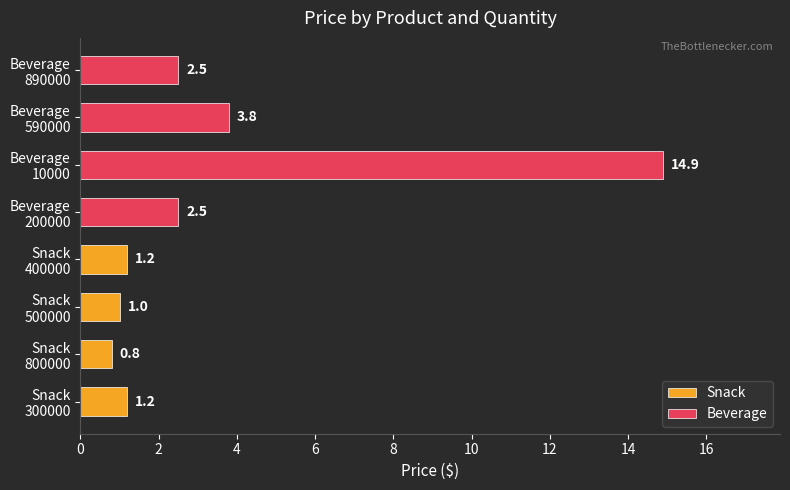

List the series in order of their peak value, highest first.

Beverage, Snack